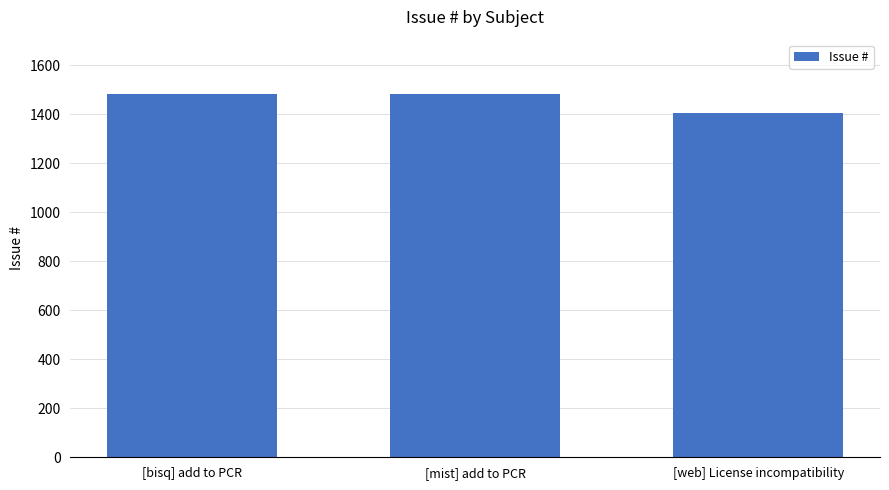

What is the change in value from [bisq] add to PCR to [web] License incompatibility?

-76